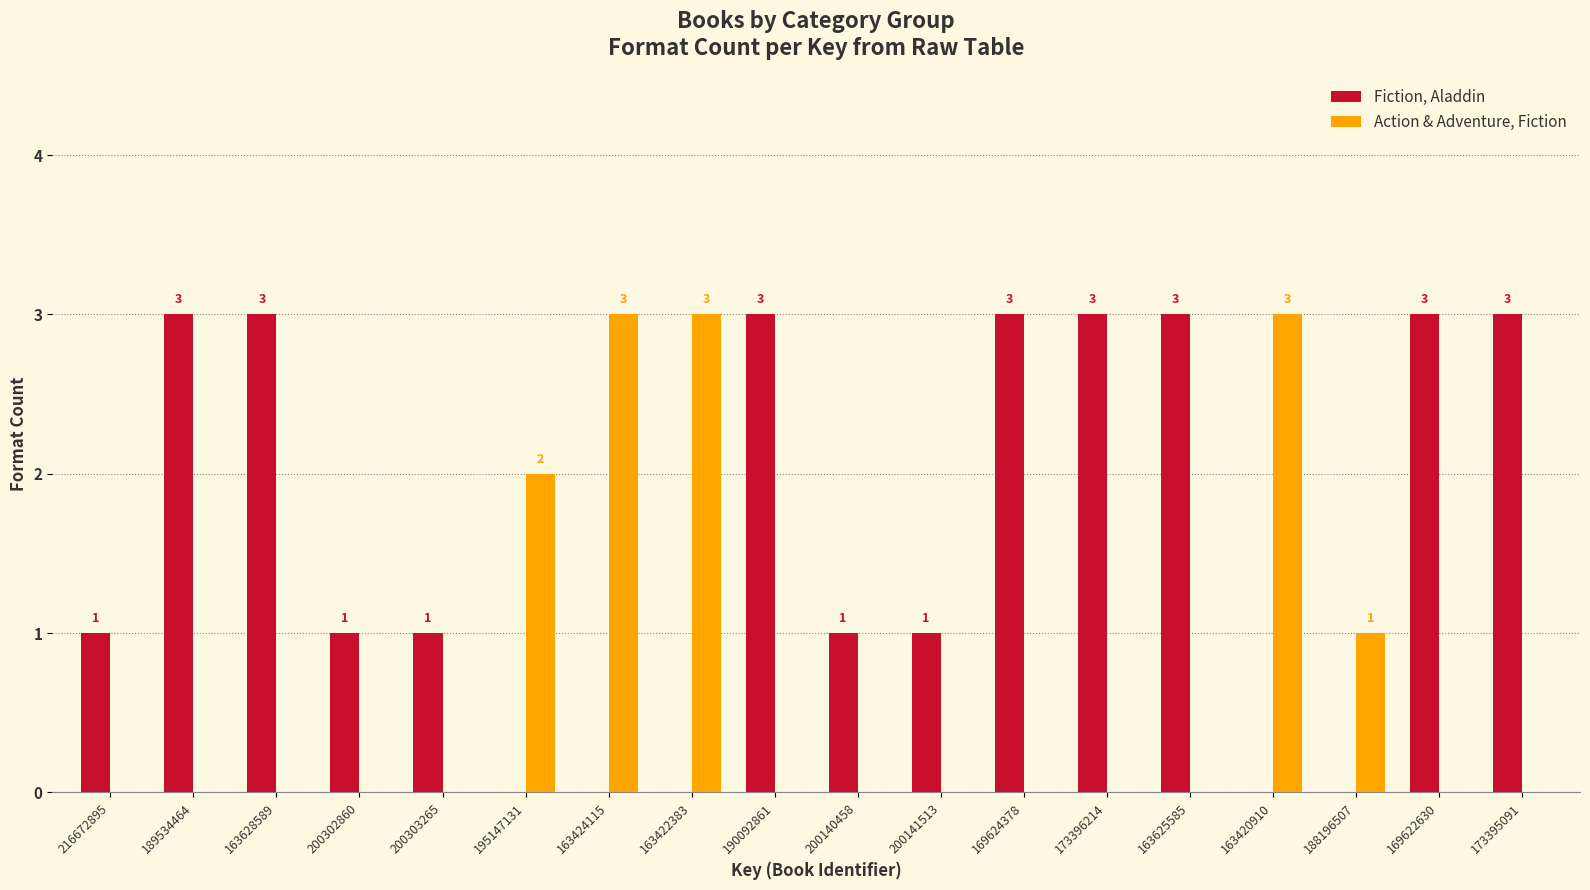

Are the bars horizontal?

No